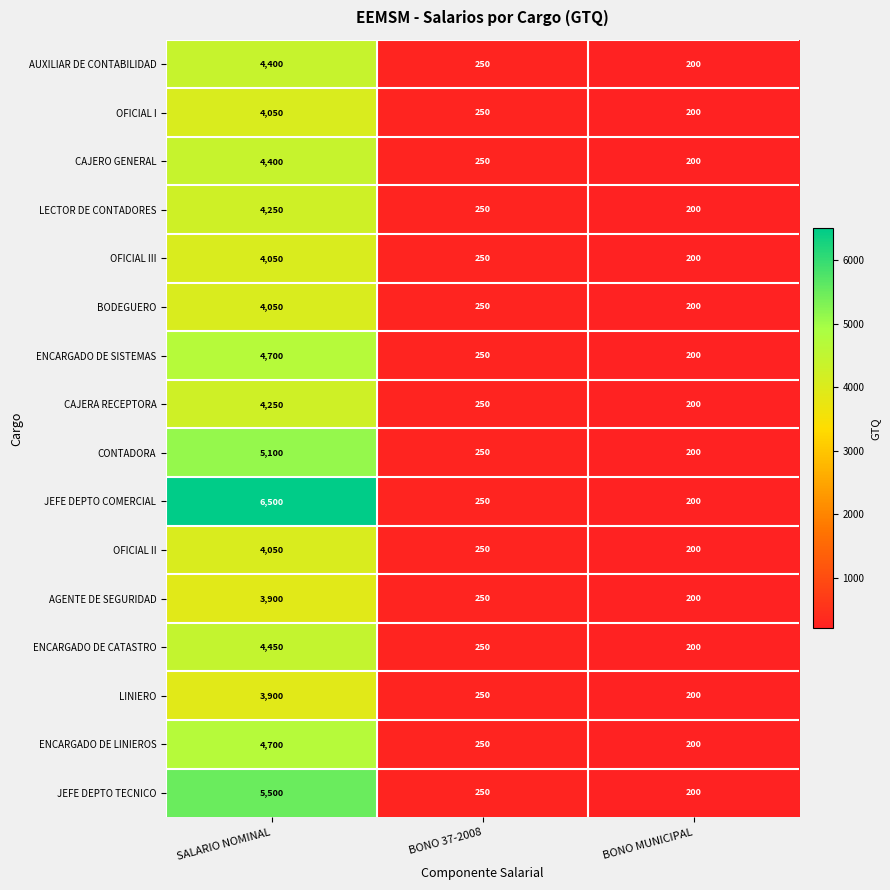

What is the difference between the AUXILIAR DE CONTABILIDAD values at BONO MUNICIPAL and BONO 37-2008?

50